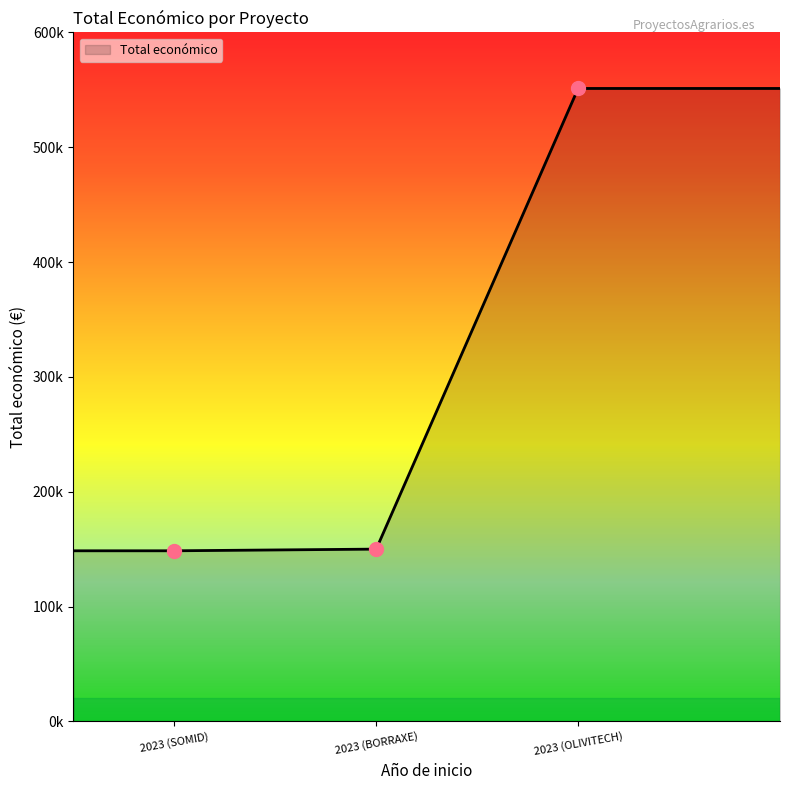

Does the chart have visible grid lines?

No